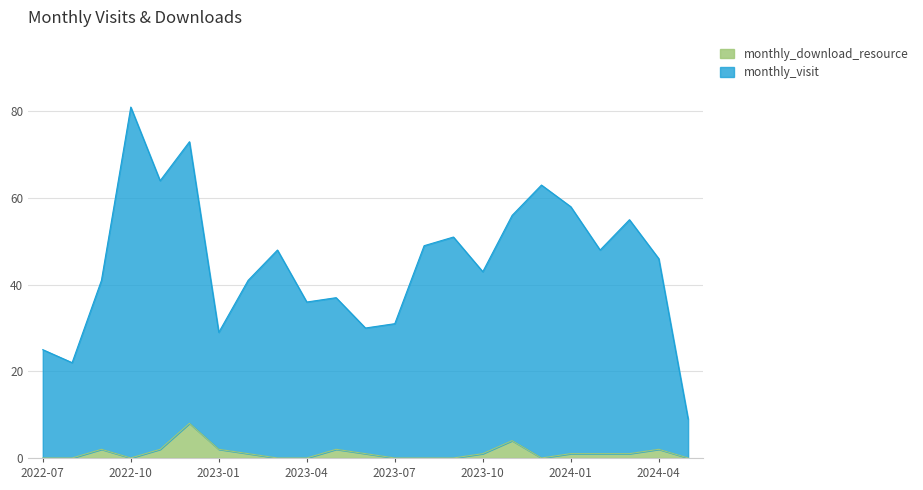

What is the approximate value of monthly_visit at 2023-03, to the nearest 5?

50